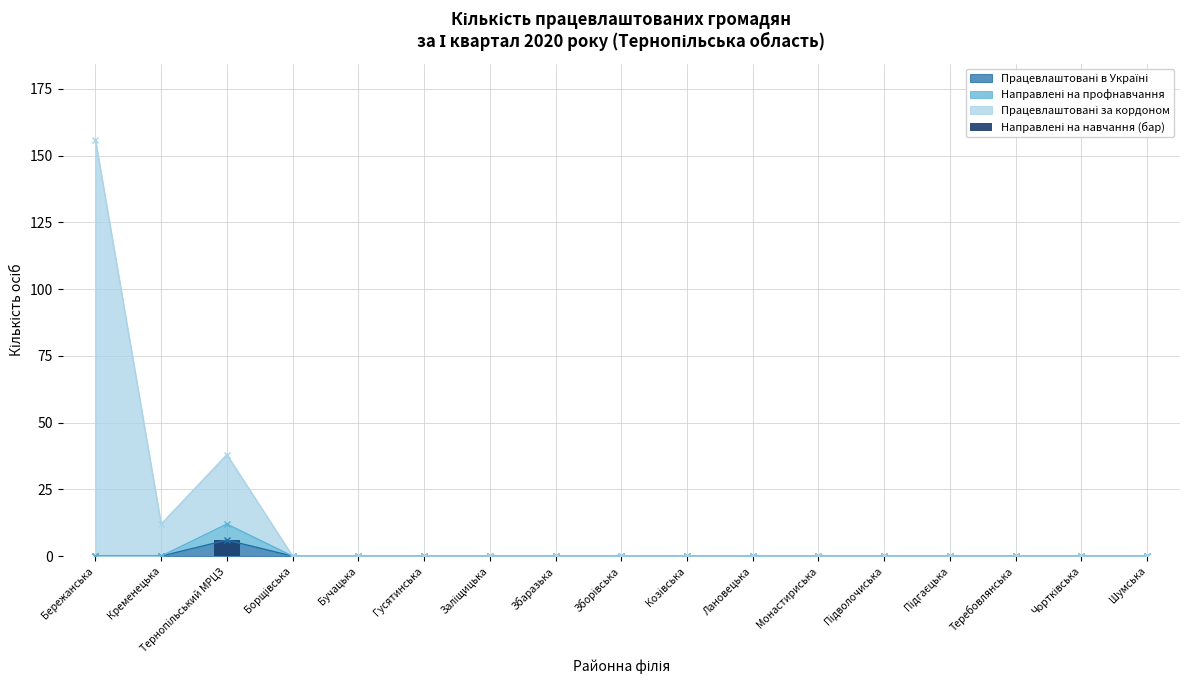

Reading left to right, what are all the values shown in this chart?

0	0	6	0	0	0	0	0	0	0	0	0	0	0	0	0	0